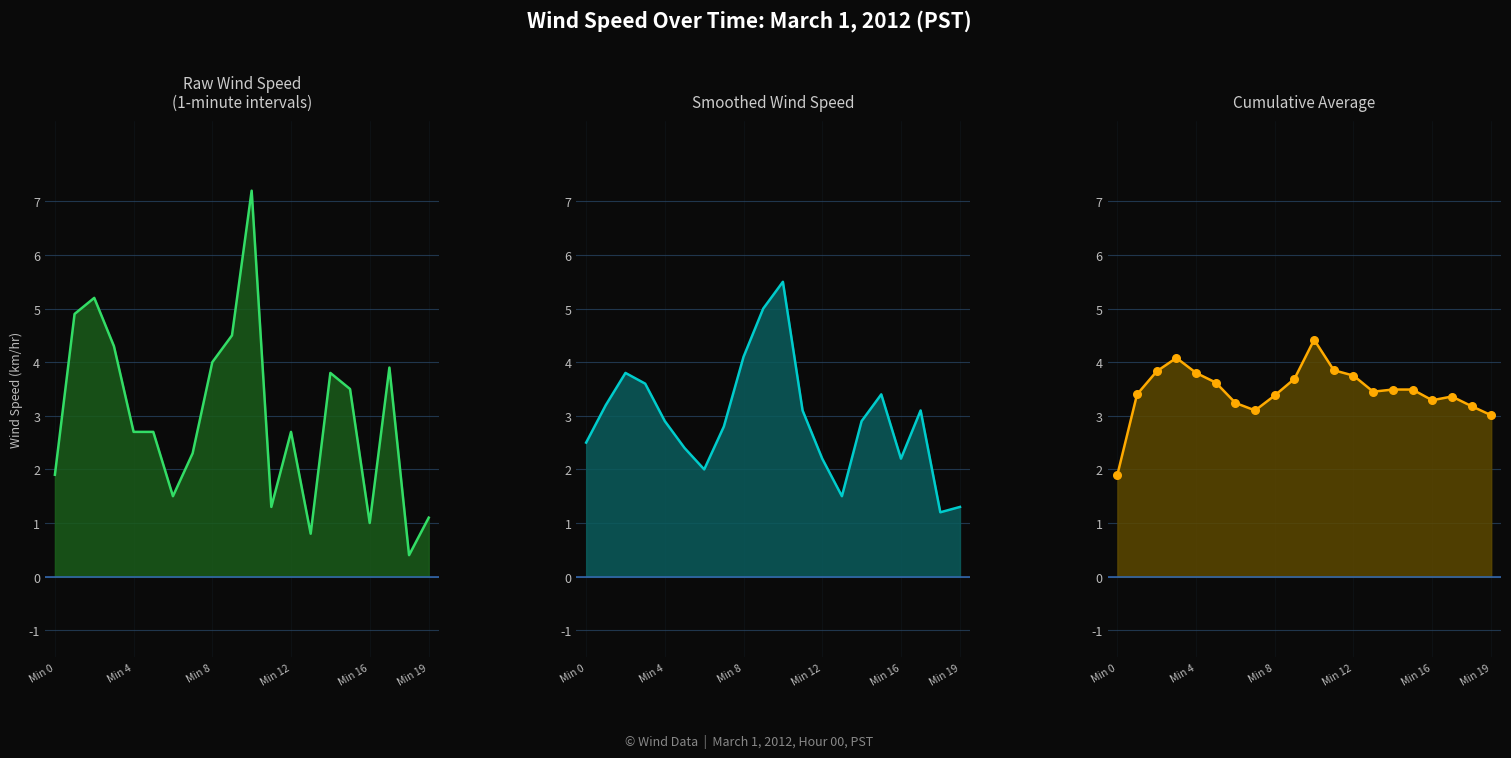

Is the value of Cumulative Avg line at Min 8 greater than the value of Cumulative Avg pts at 18?

Yes